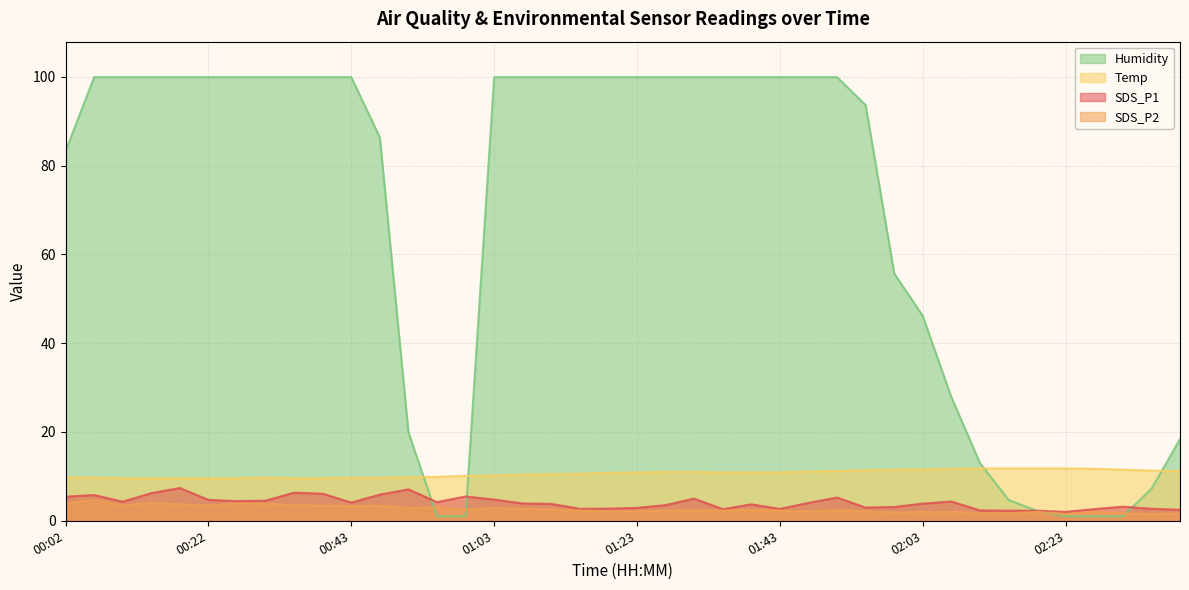

Which category has the highest value in the SDS_P1 series?

00:18